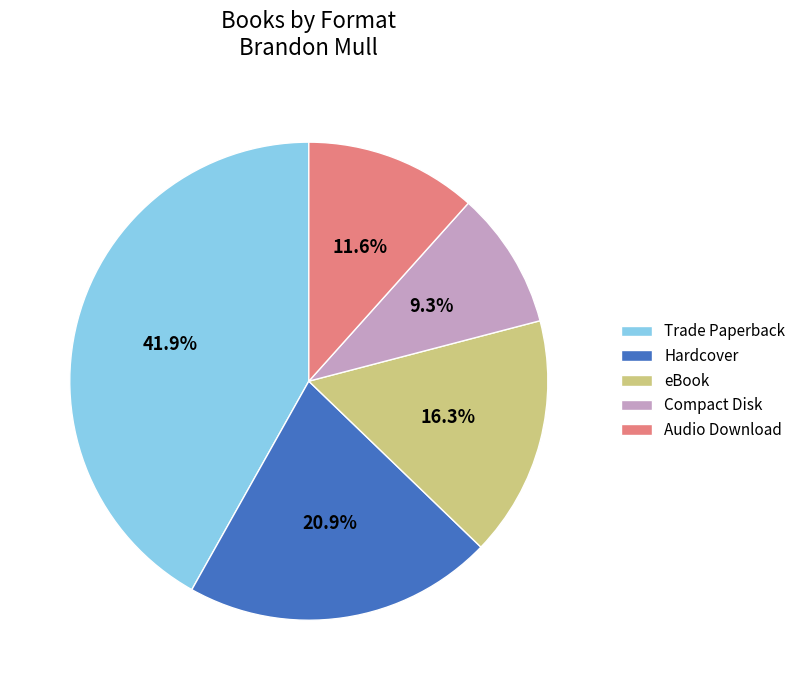

To the nearest percent, what is the average slice percentage?

20%